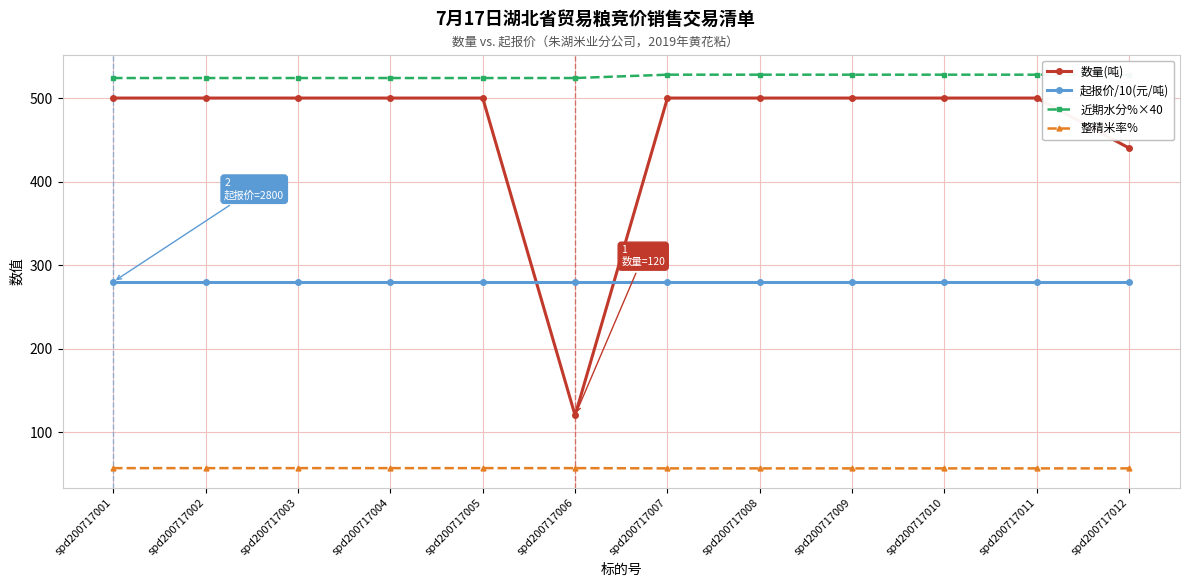

The 起报价/10(元/吨) series shows 280.0 at spd200717008. True or false?

True